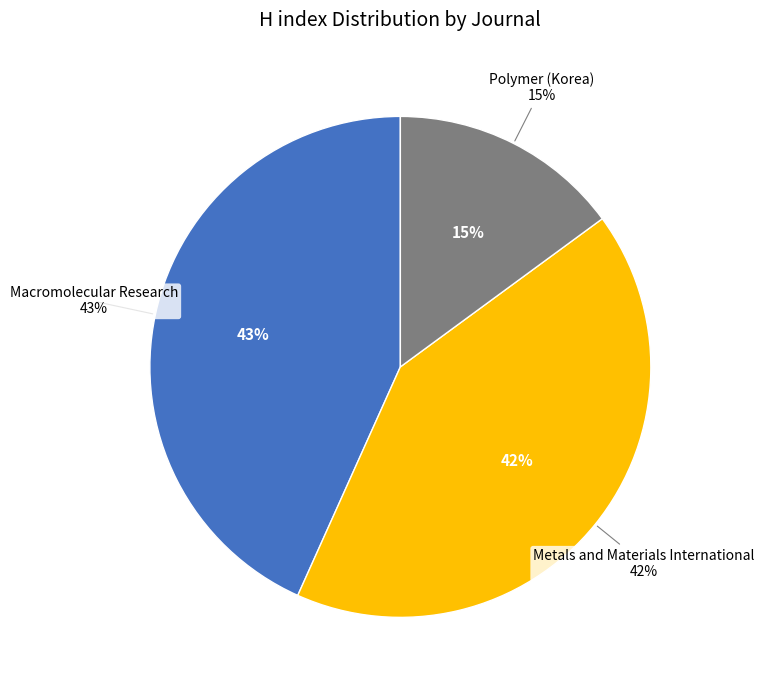

Which category has the smallest portion of the pie?

Polymer (Korea)